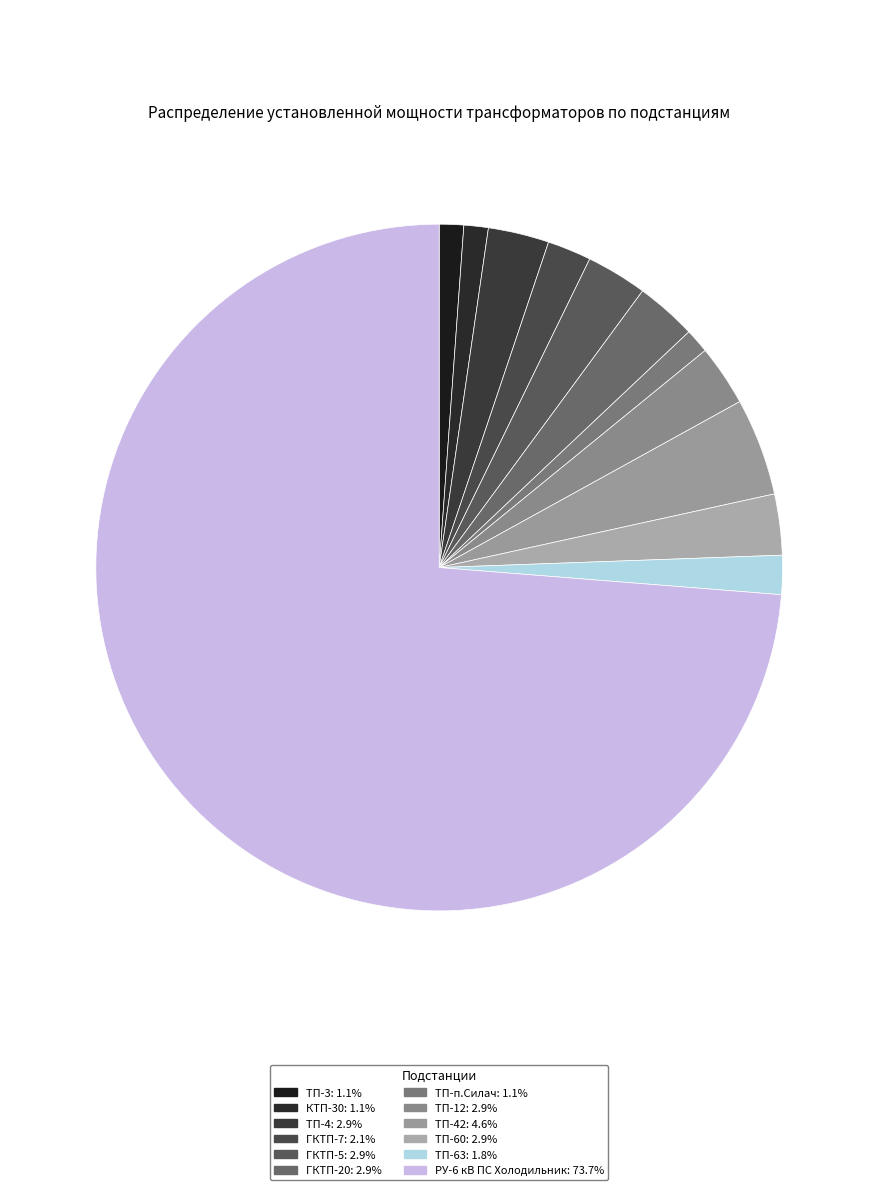

Rank the categories by value from lowest to highest.

ТП-3, КТП-30, ТП-п.Силач, ТП-63, ГКТП-7, ТП-4, ГКТП-5, ГКТП-20, ТП-12, ТП-60, ТП-42, РУ-6 кВ ПС Холодильник